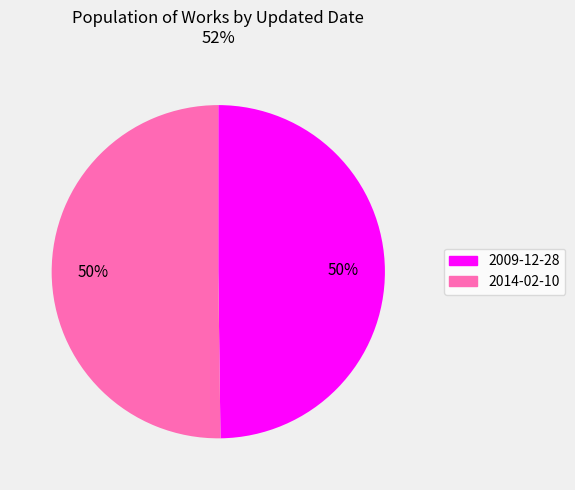

How many slices are in this pie chart?

2